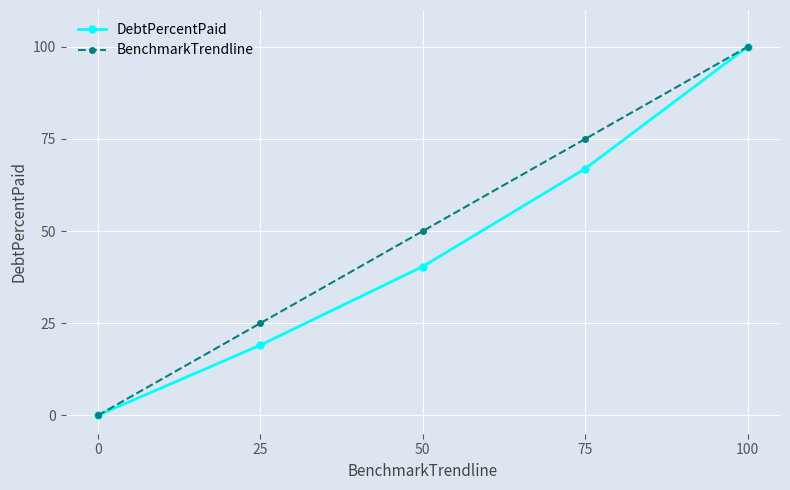

Rank the series by their average value, from lowest to highest.

DebtPercentPaid, BenchmarkTrendline